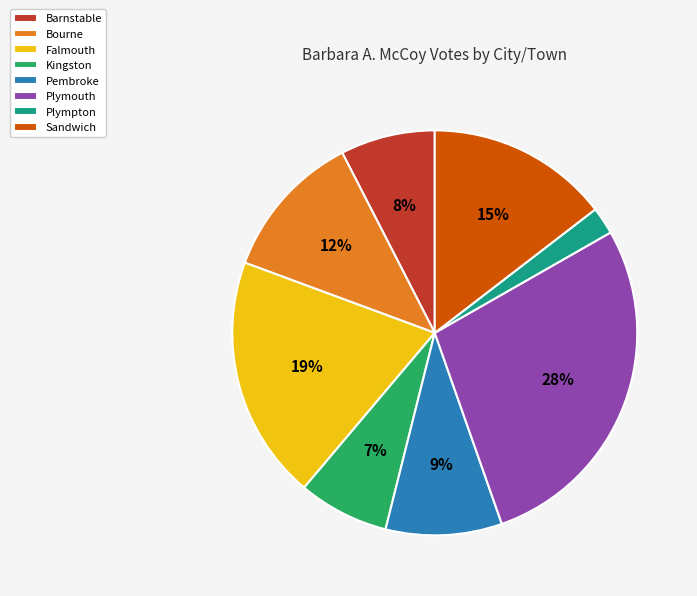

How many segments does this pie chart have?

8